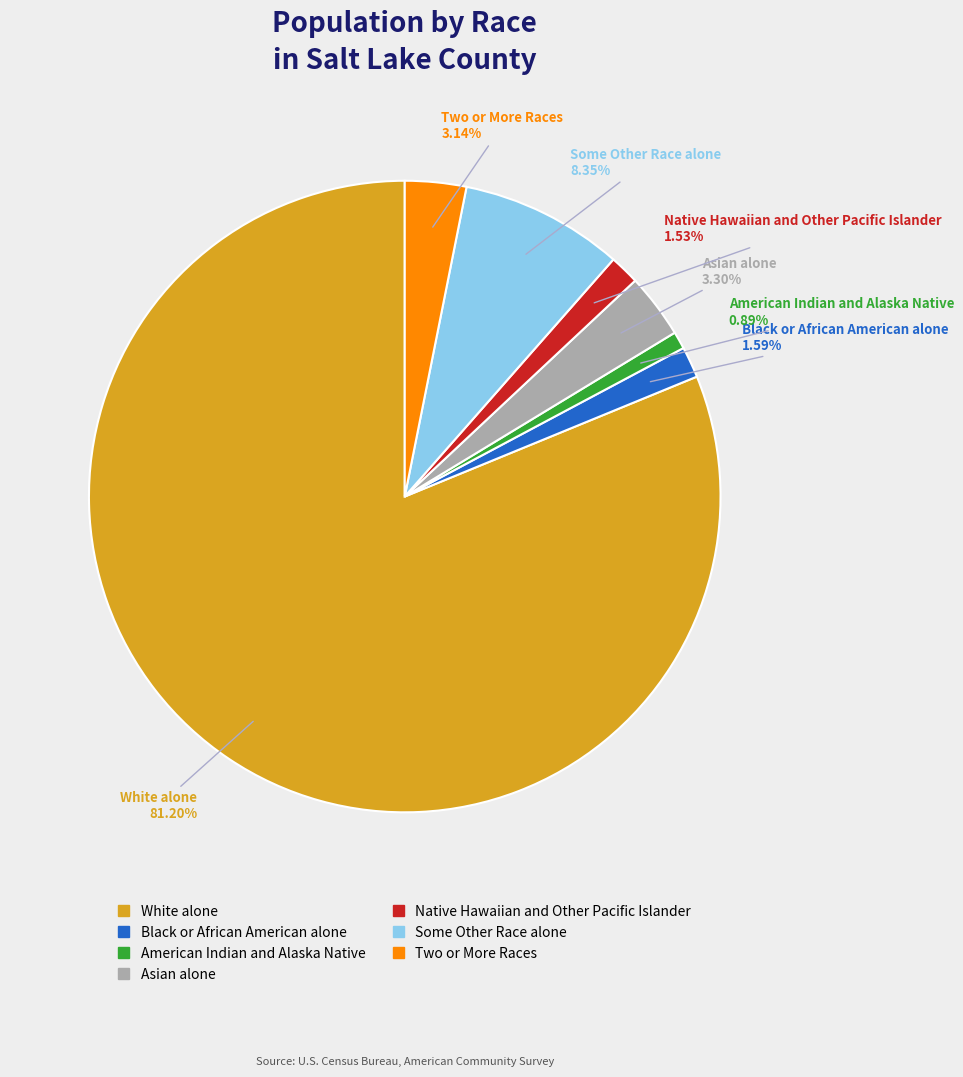

Do American Indian and Alaska Native and White alone together represent more than half of the pie?

Yes